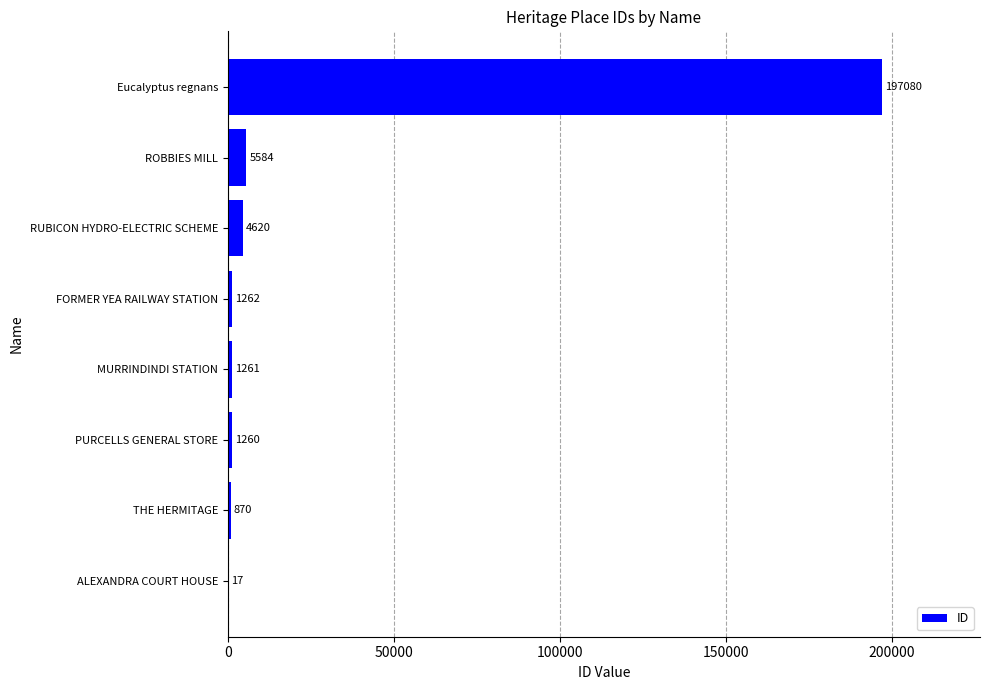

What is the average value?

26494